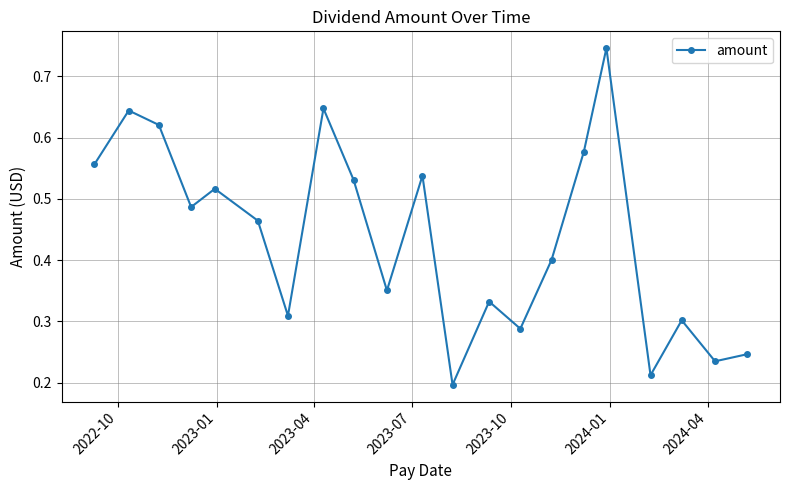

What is the sum of all values?

9.2